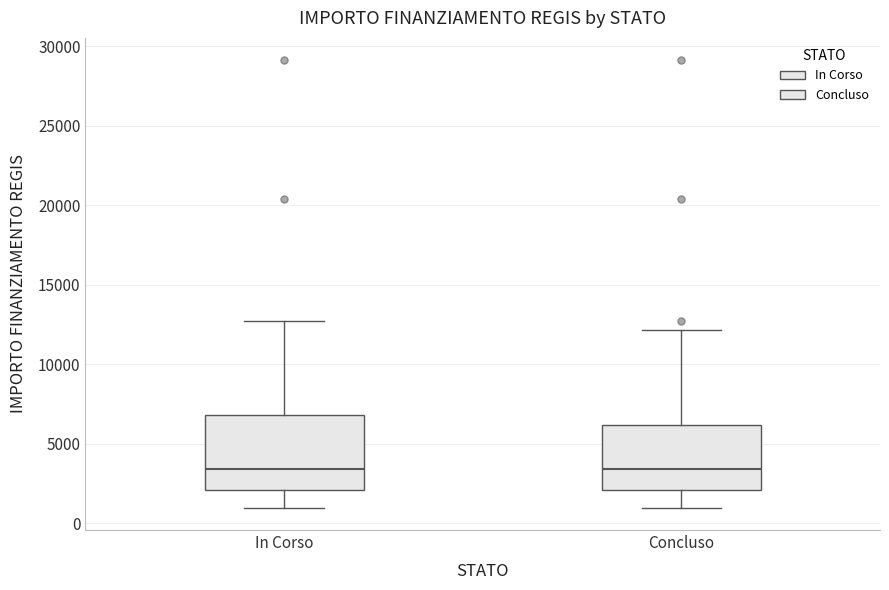

Where is the lower edge of the box for In Corso on the y-axis? The values are not printed on the chart, so give them approximately, as read against the axis.

2000